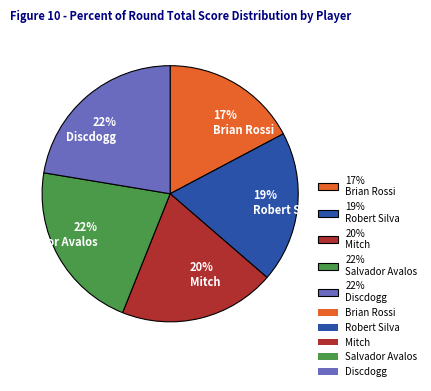

To the nearest percent, what is the difference between the largest and smallest slice percentages?

5%